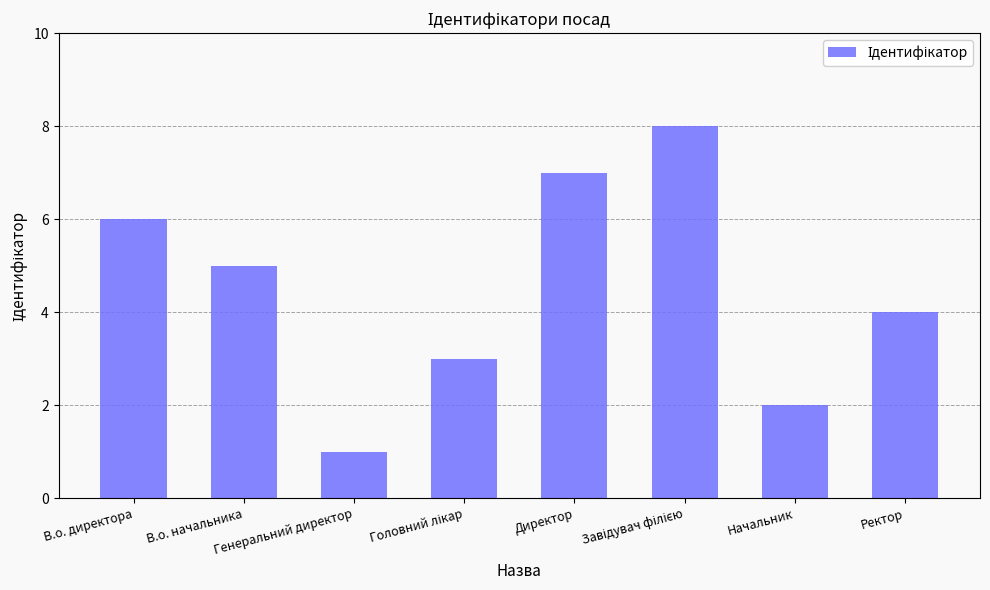

What is the difference between the maximum and minimum values?

7